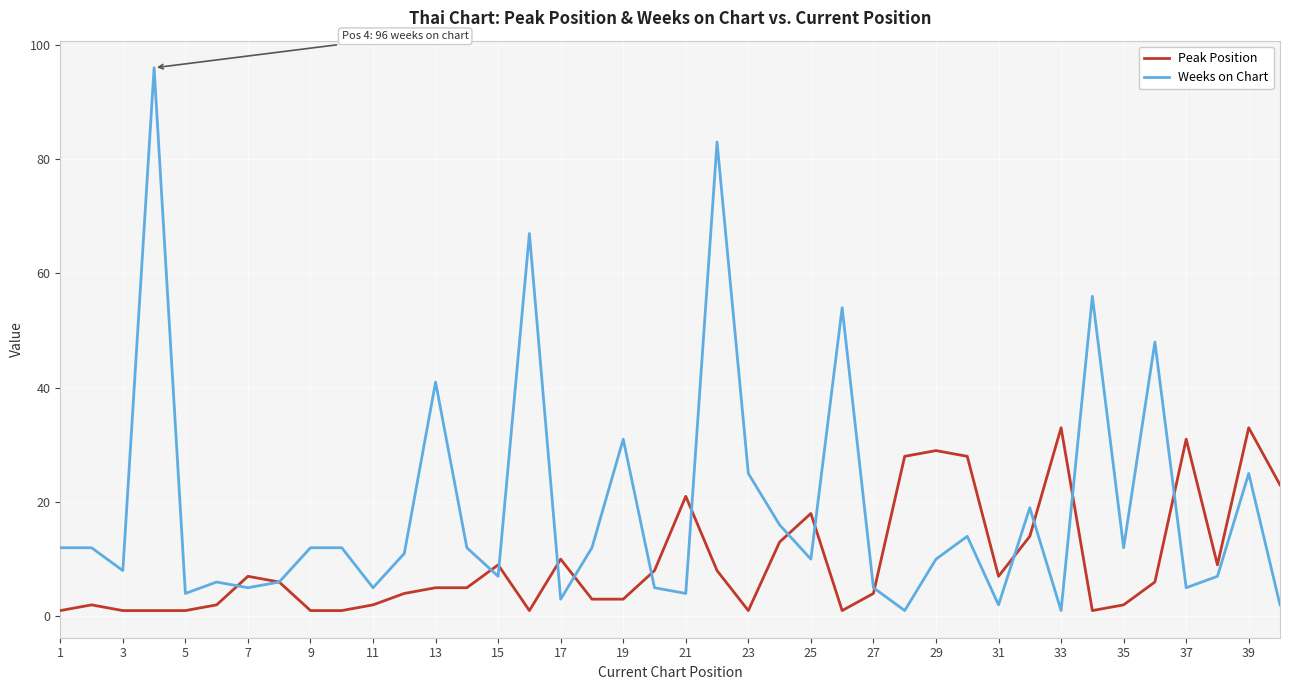

List the series in order of their overall mean, highest first.

Weeks on Chart, Peak Position